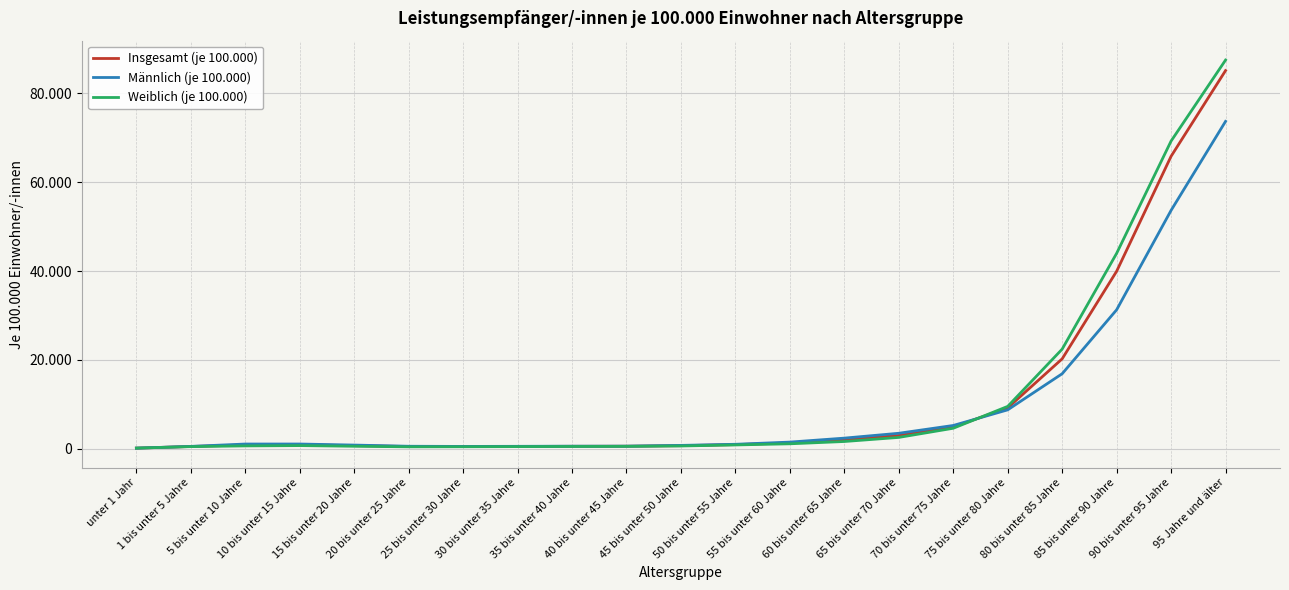

Is this an area chart (filled region under the line)?

No